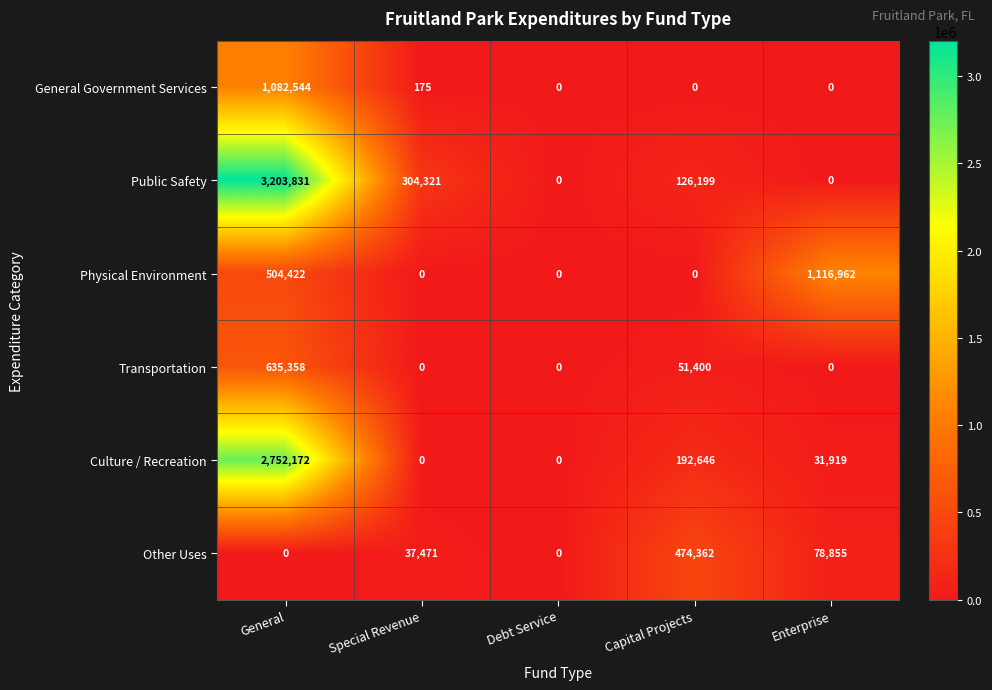

Reading right to left, what are all the values shown in this chart?

General Government Services: 0	0	0	175	1082544
Public Safety: 0	126199	0	304321	3203831
Physical Environment: 1116962	0	0	0	504422
Transportation: 0	51400	0	0	635358
Culture / Recreation: 31919	192646	0	0	2752172
Other Uses: 78855	474362	0	37471	0